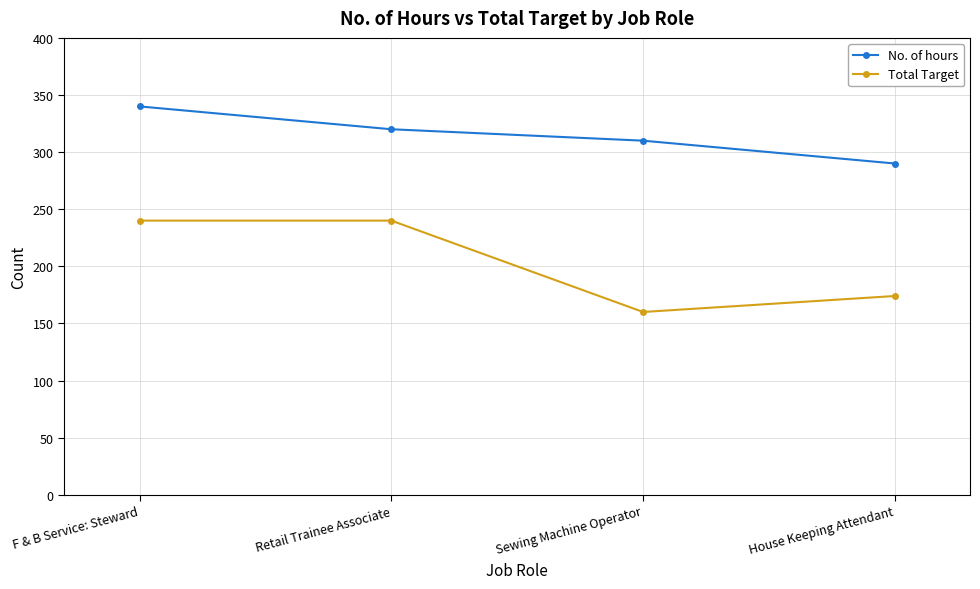

List the series in order of their overall mean, highest first.

No. of hours, Total Target